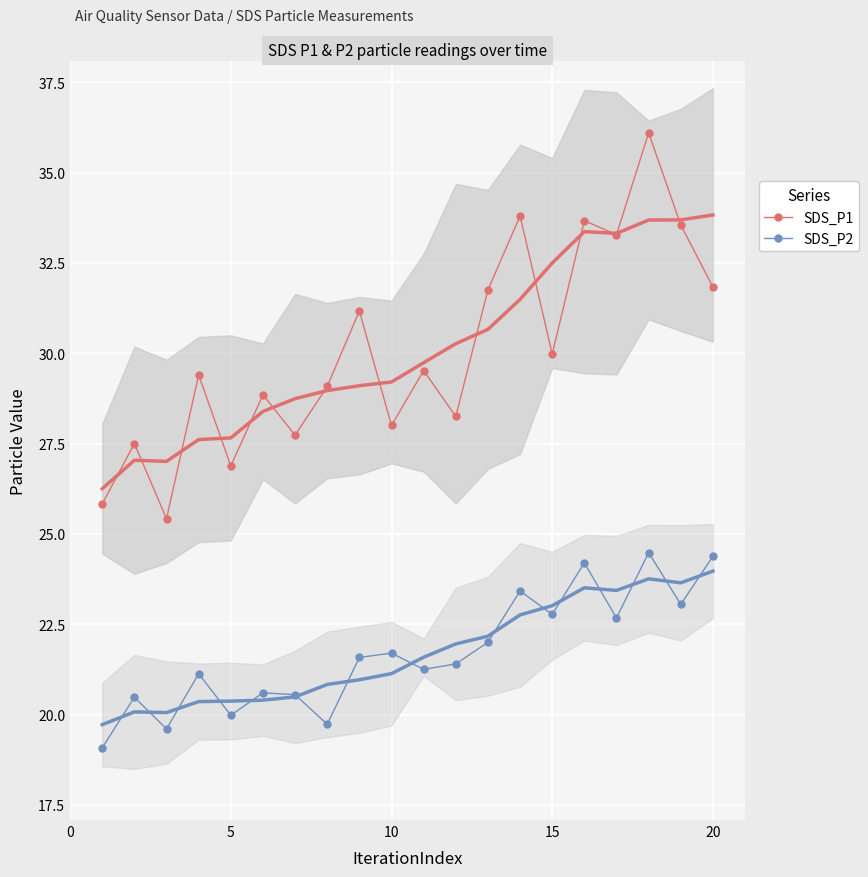

What is the minimum value for SDS_P1?

25.4